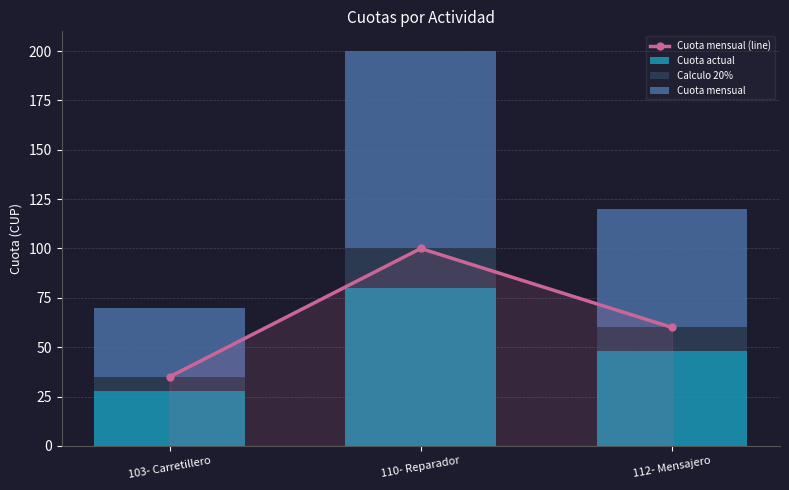

At how many categories does at least one series exceed 16?

3